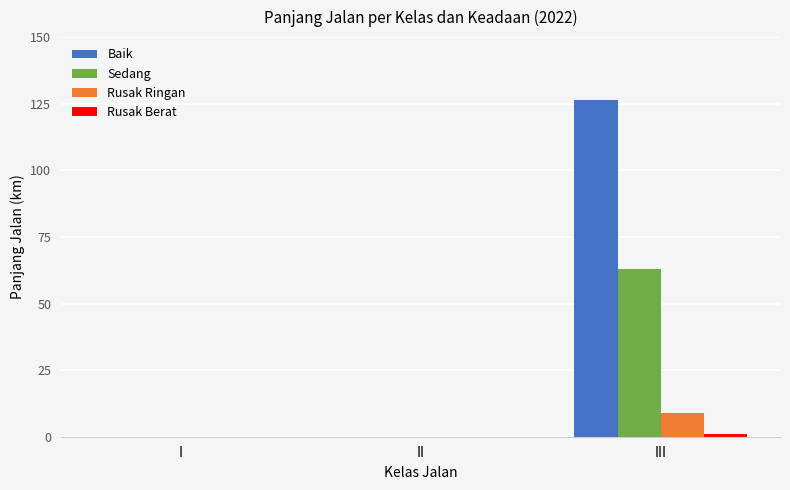

Is it true that Baik equals -54.1 at I?

False